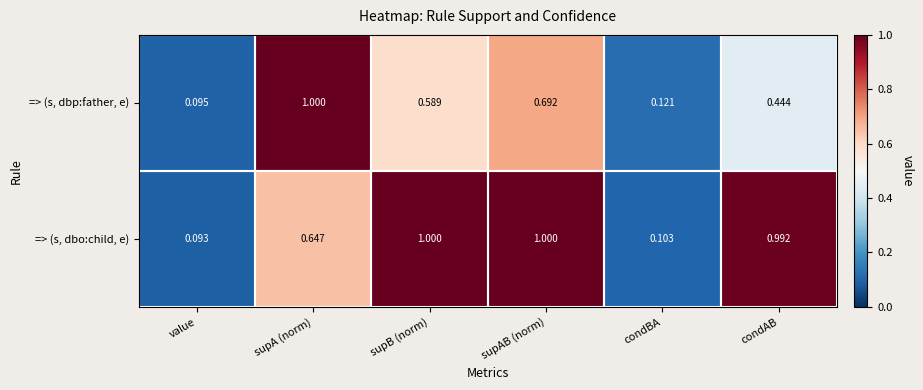

Which series has the widest spread of values?

=> (s, dbo:child, e)